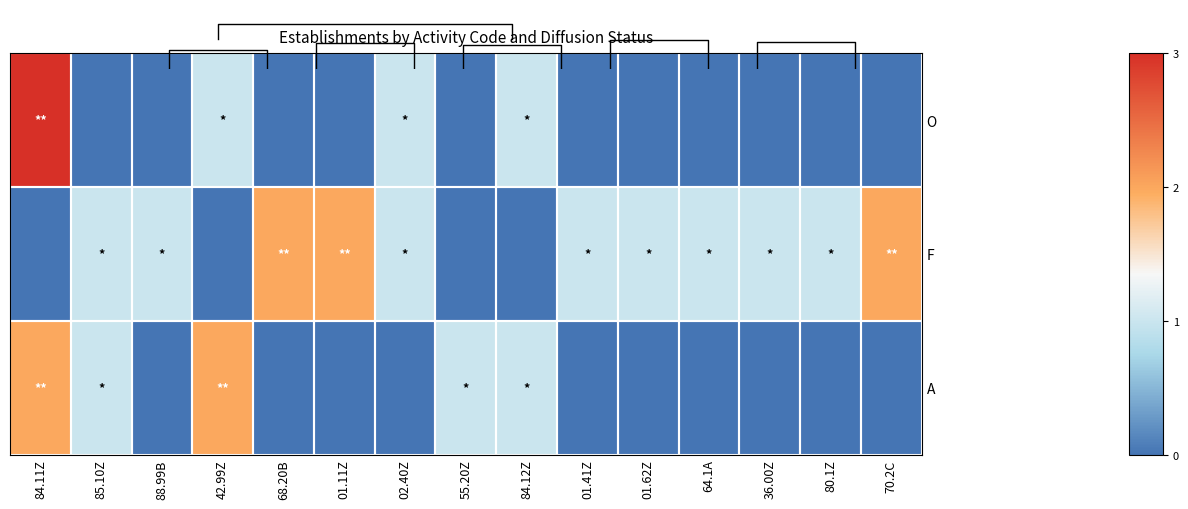

Where is row_1 nearest to the value 1?

85.10Z